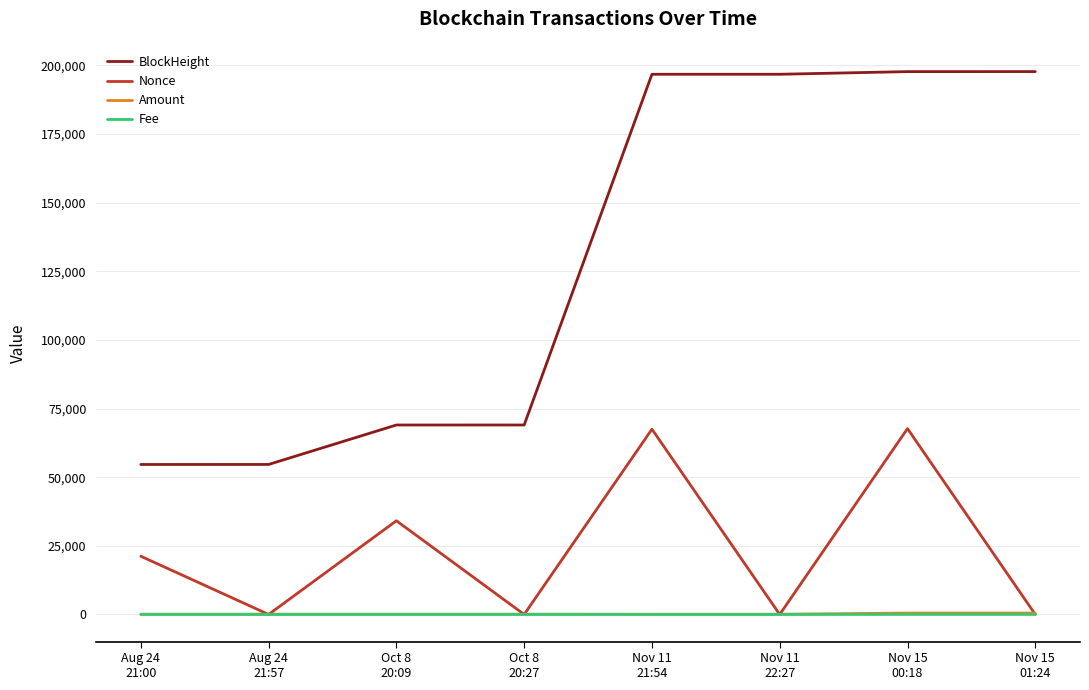

True or false: BlockHeight and Fee intersect in this chart.

False